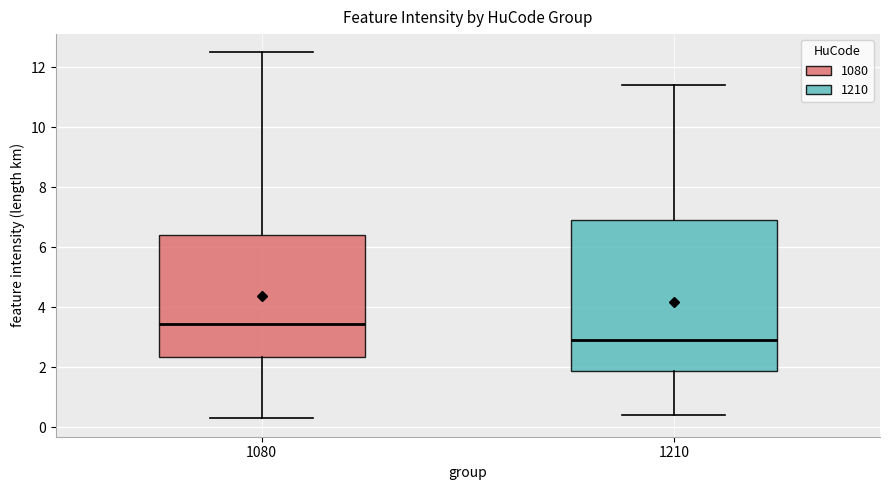

Reading left to right, read every box against the y-axis: the position of its median line, the range the box covers, and the ends of its whiskers. The values are not printed on the chart, so give them approximately, as read against the axis.

1080: median 3.4, box 2.4 to 6.4, whiskers 0.4 to 12.6
1210: median 3.0, box 1.8 to 7.0, whiskers 0.4 to 11.4